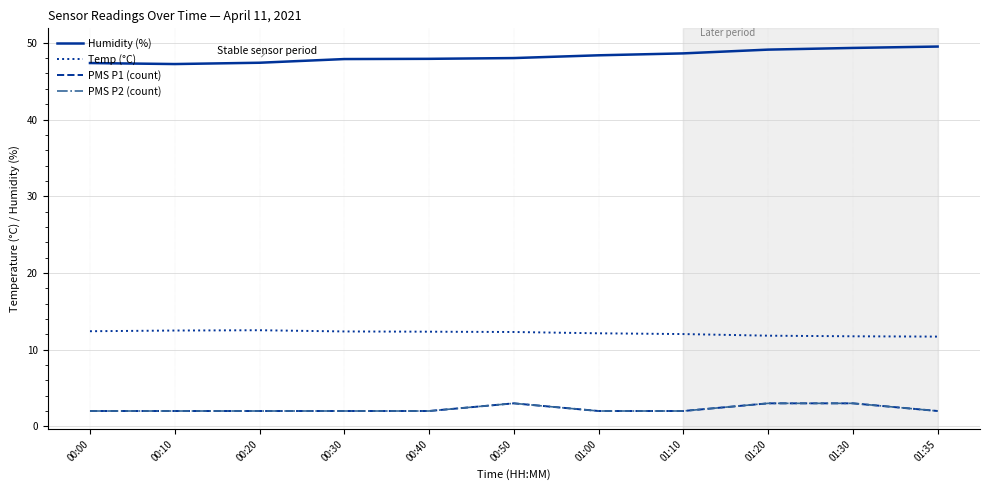

Does the chart display data point markers on the line(s)?

No